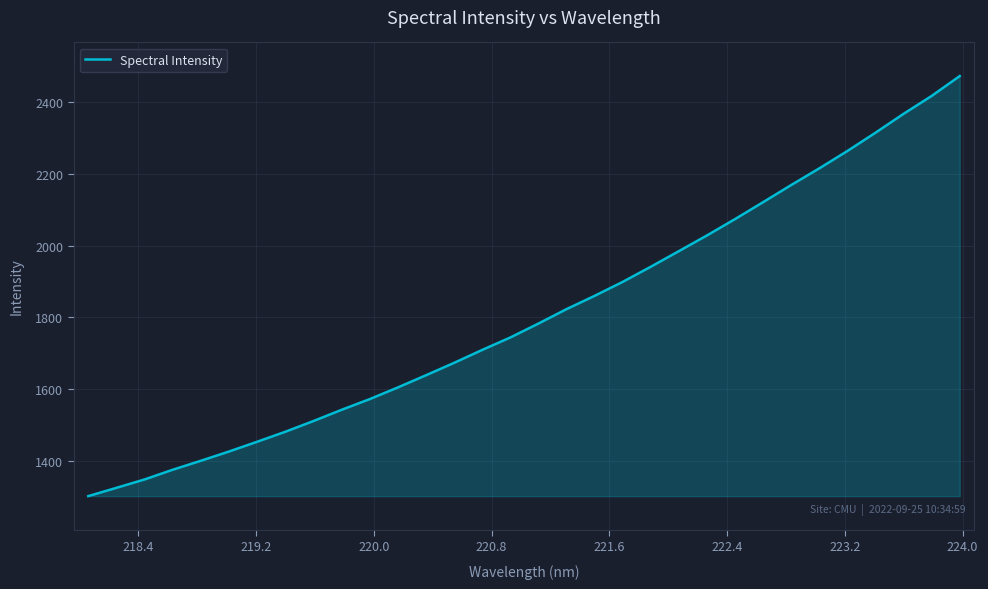

Count the number of categories in the chart.

32